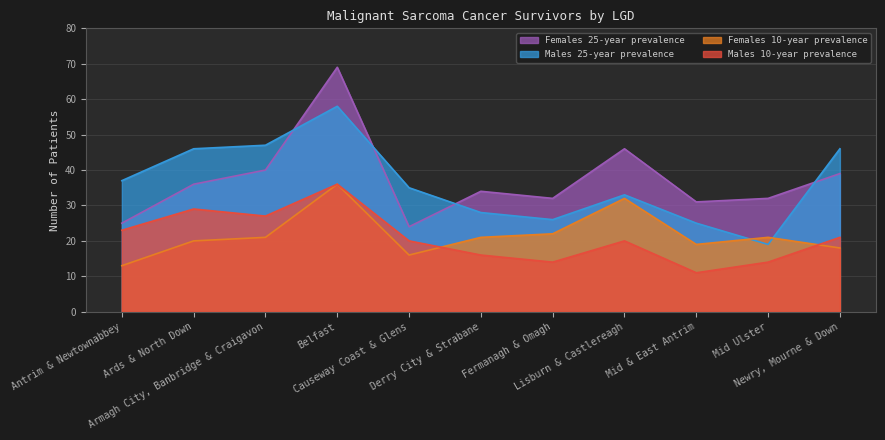

What is the difference between the Males 25-year prevalence values at Derry City & Strabane and Fermanagh & Omagh?

2